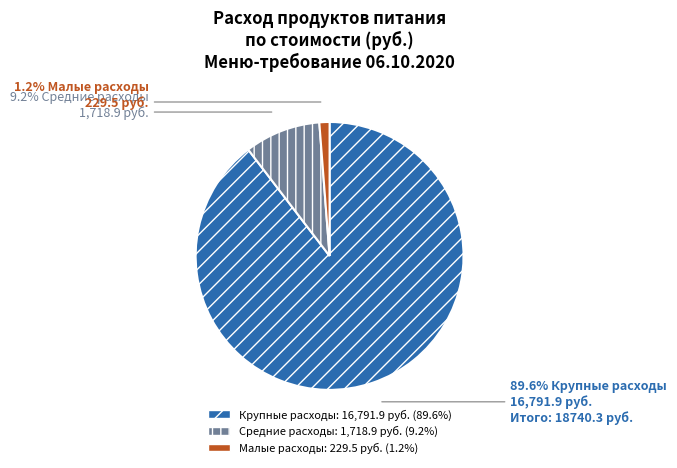

Is there a majority slice in this chart?

Yes